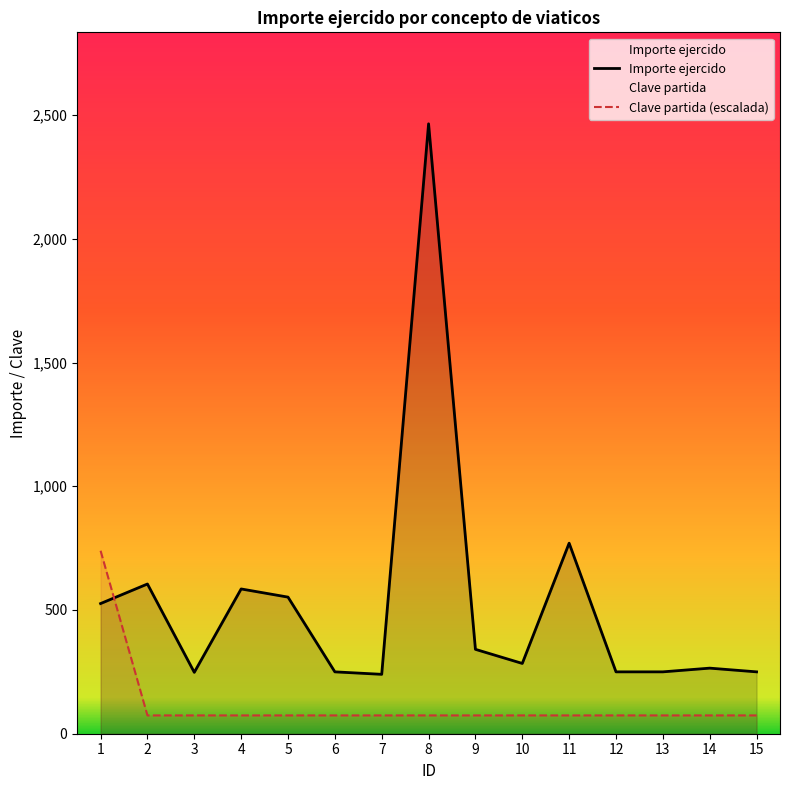

The Importe ejercido series shows 250.0 at 12. True or false?

True